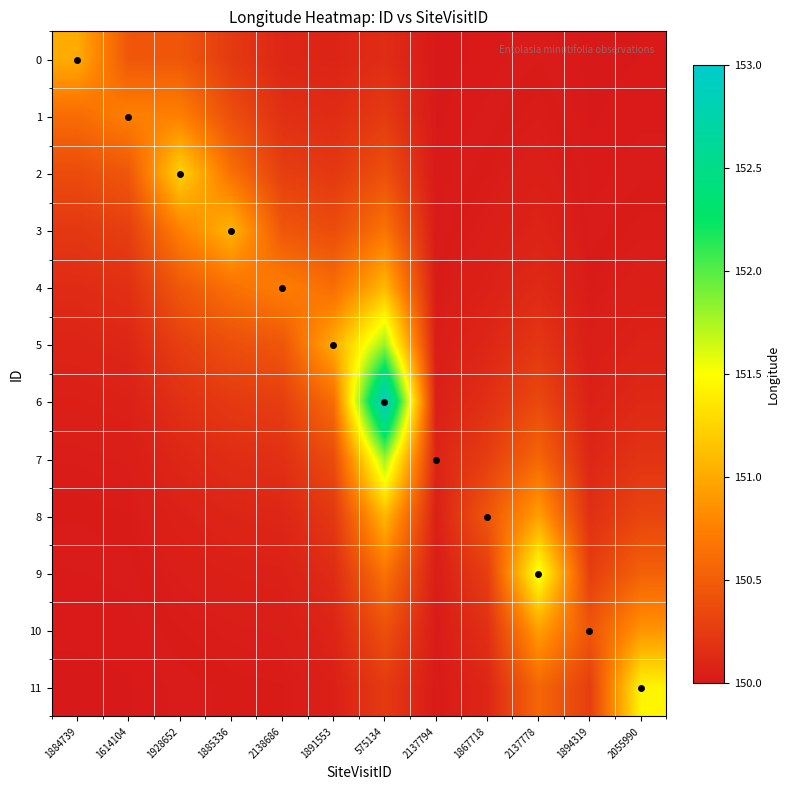

What is the maximum value shown in the chart?

153.0